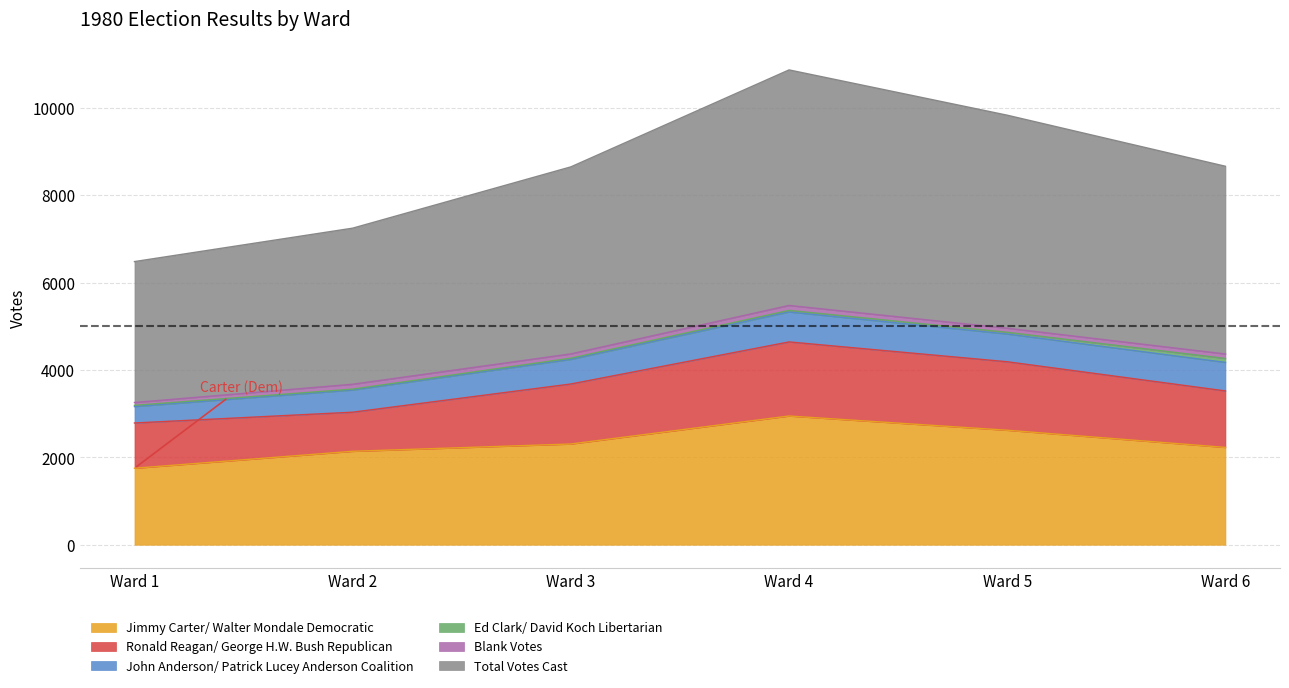

What is the total value across all series at Ward 1?

6482